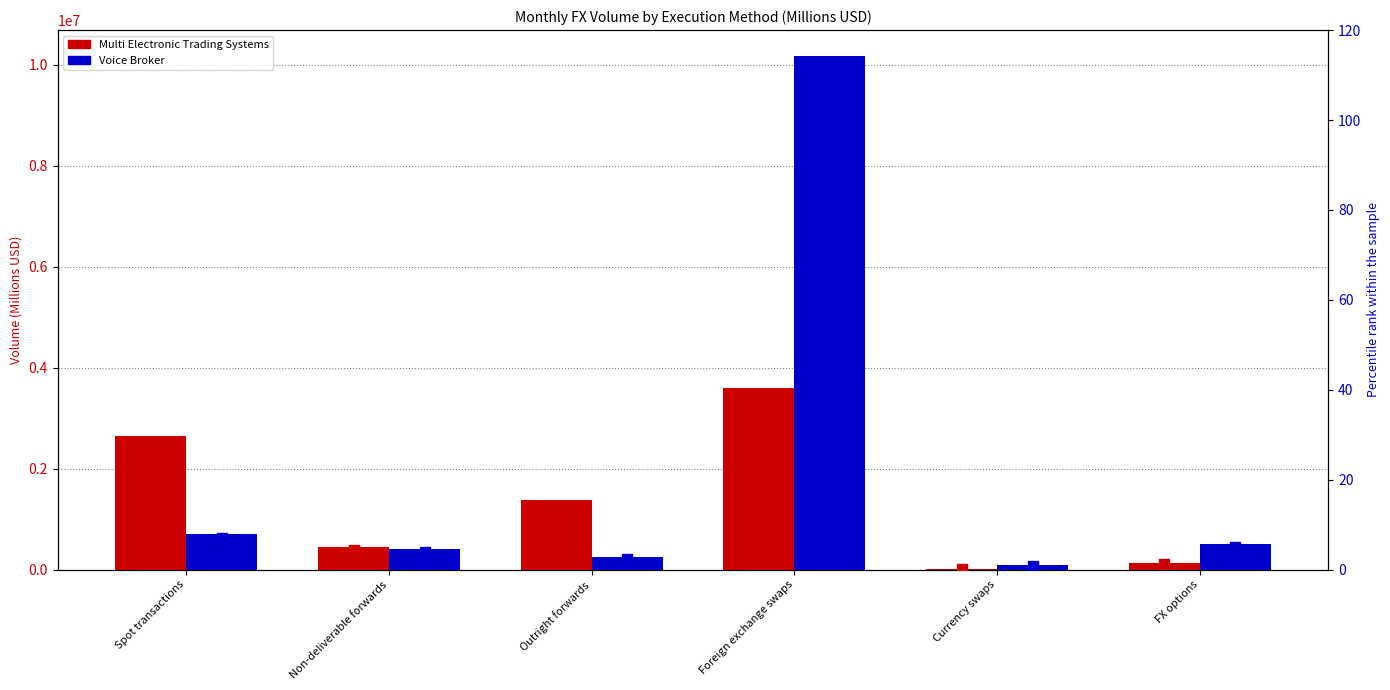

What is the total value across all series at Spot transactions?

3362044.0